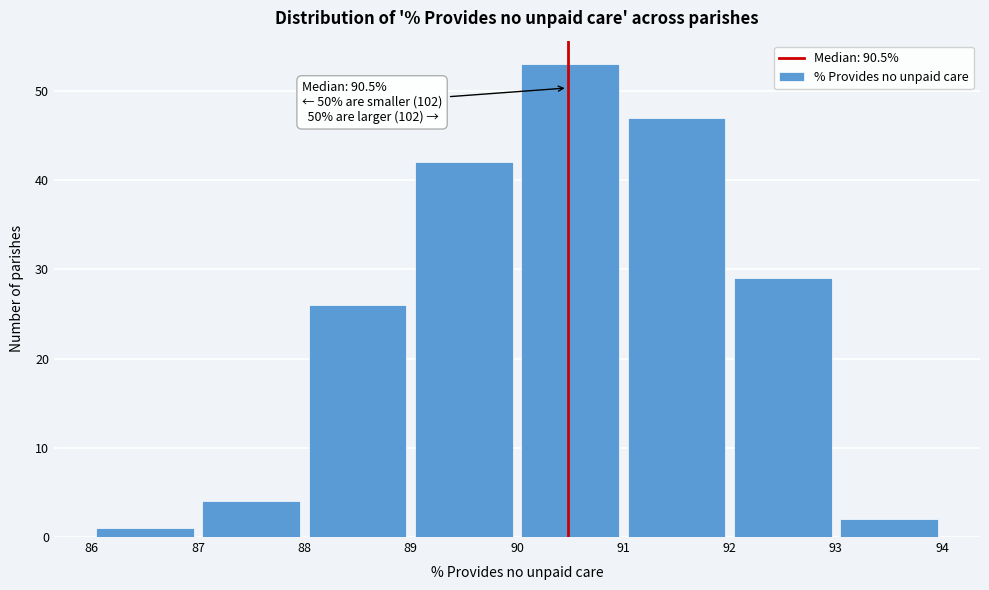

Over which range of the x-axis is the bar tallest?

90 to 91